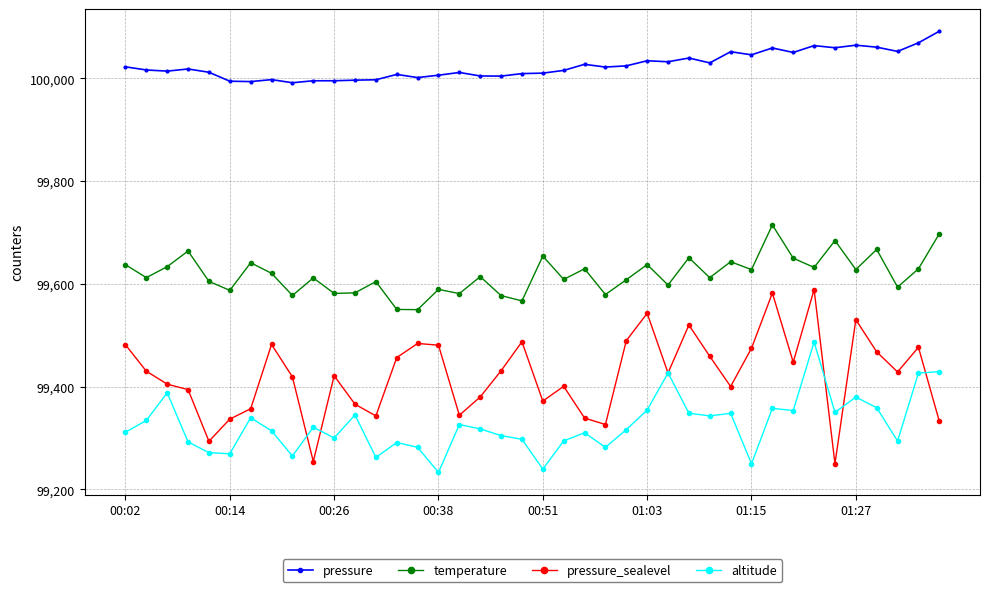

What is the value of the pressure_sealevel point at the 33rd from the left?

99447.5